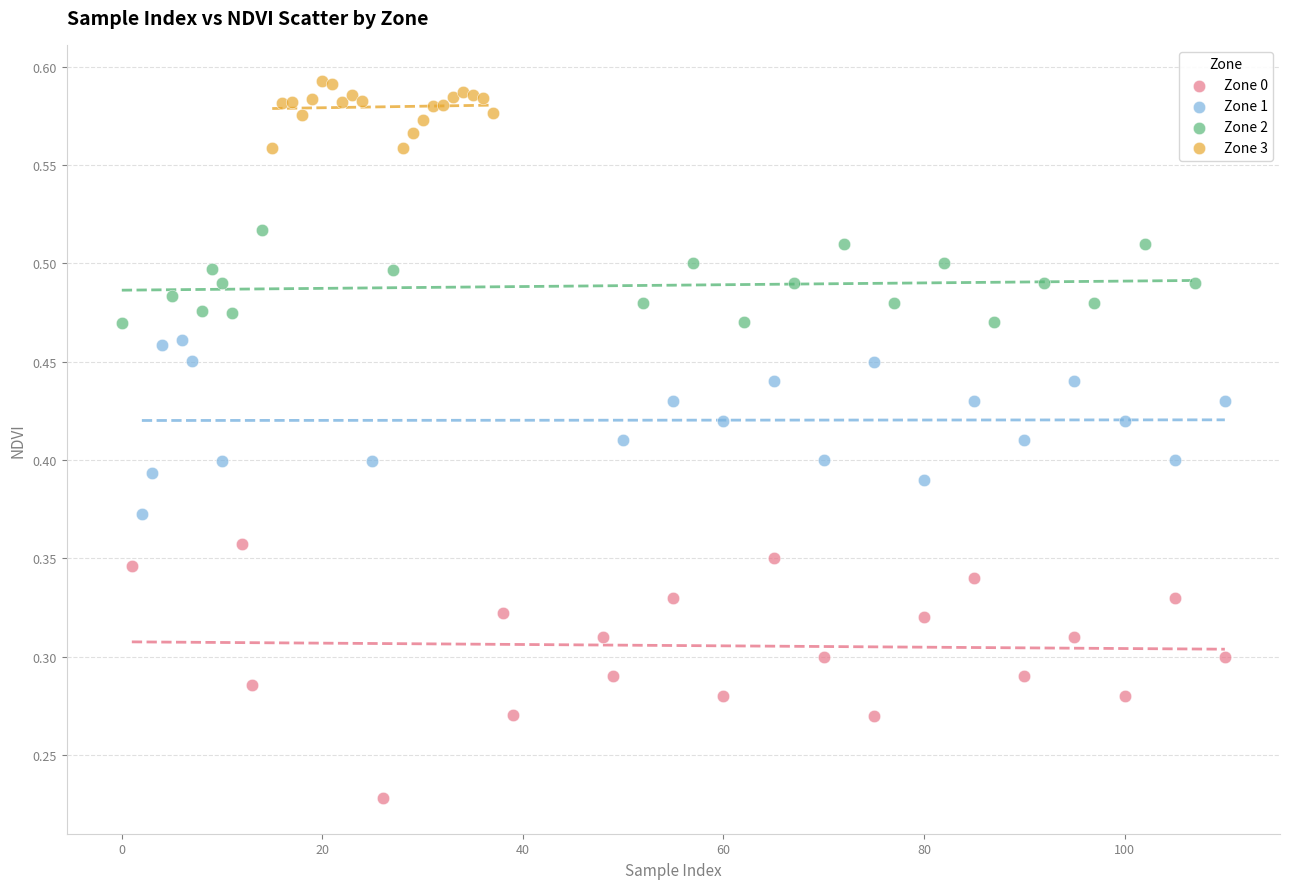

Which series has the largest Y range (max minus min)?

Zone 0